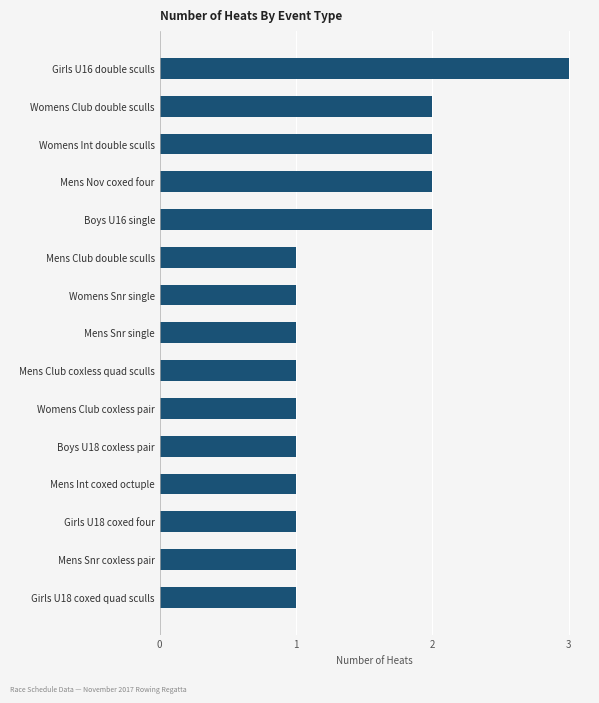

Is it true that the value at Womens Club double sculls is 2?

True